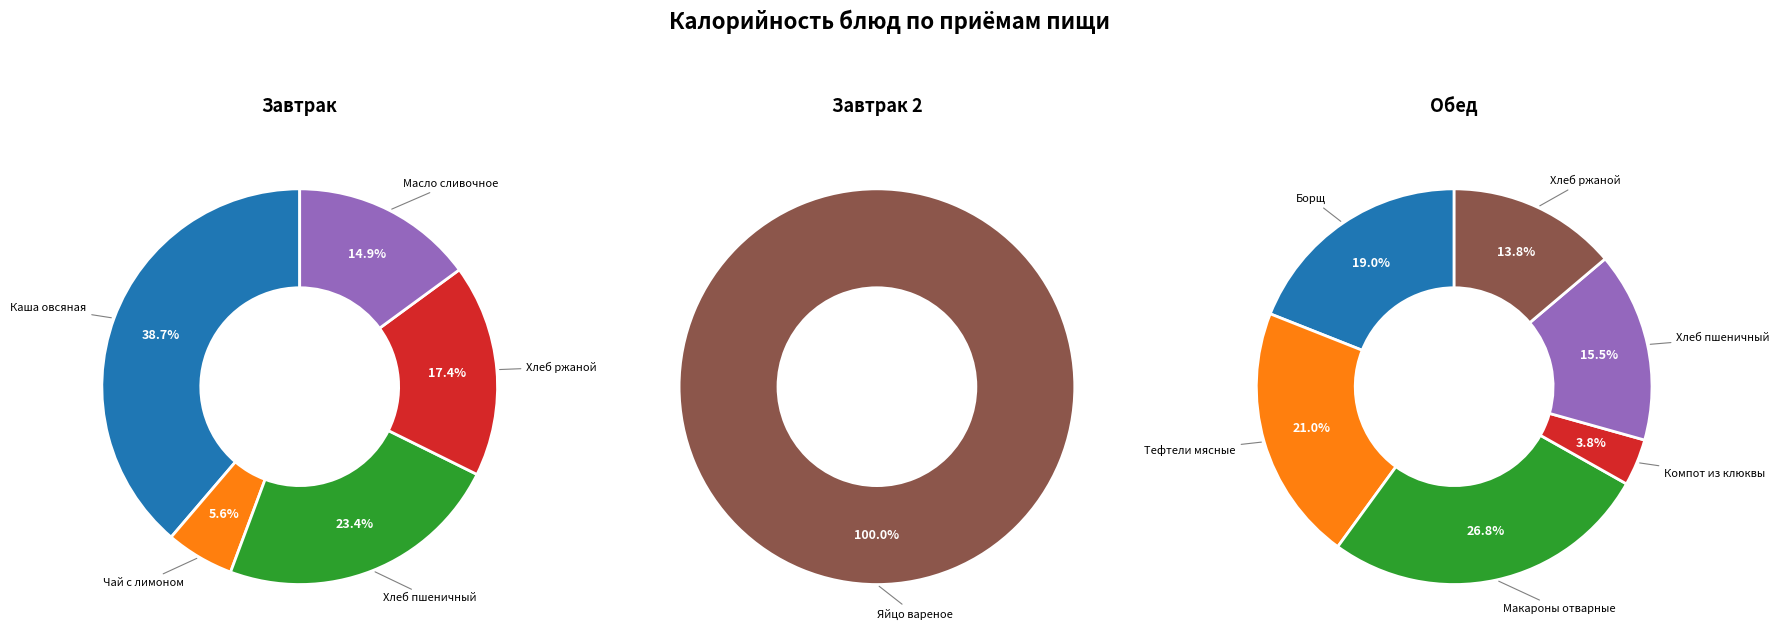

Is it true that Яйцо вареное is 1% of the pie?

False